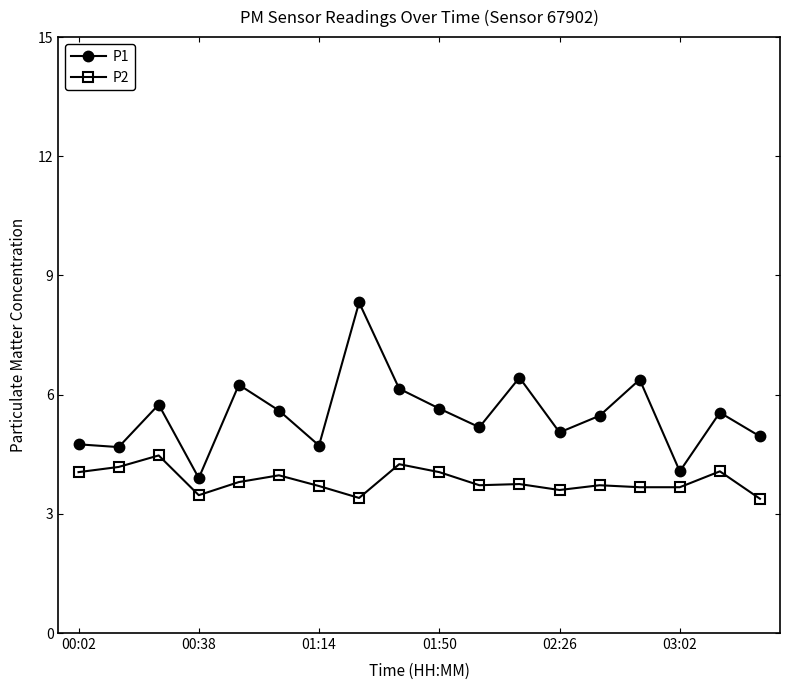

In P1, how many points are lower than both neighbors (excluding endpoints)?

6